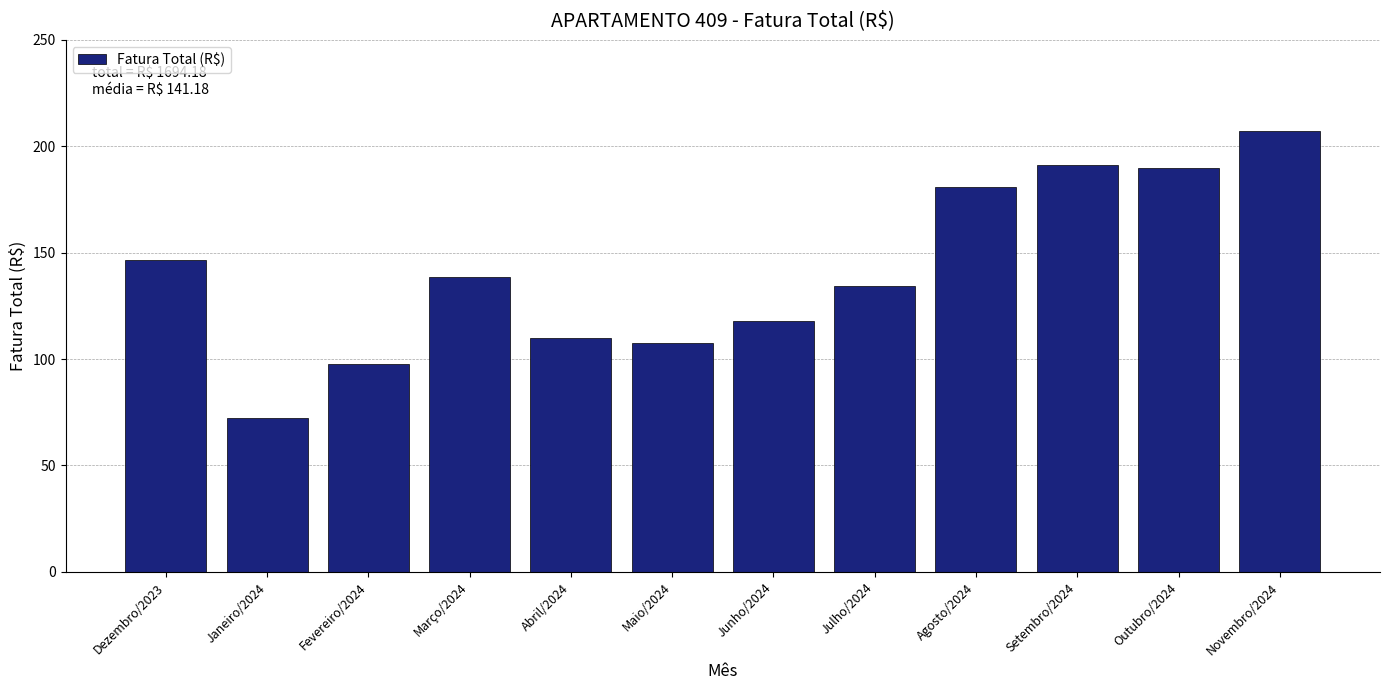

Reading left to right, extract all data points from this chart.

Dezembro/2023=146.7	Janeiro/2024=72.4	Fevereiro/2024=97.5	Março/2024=138.4	Abril/2024=110.1	Maio/2024=107.7	Junho/2024=117.8	Julho/2024=134.2	Agosto/2024=181.0	Setembro/2024=191.1	Outubro/2024=189.9	Novembro/2024=207.4